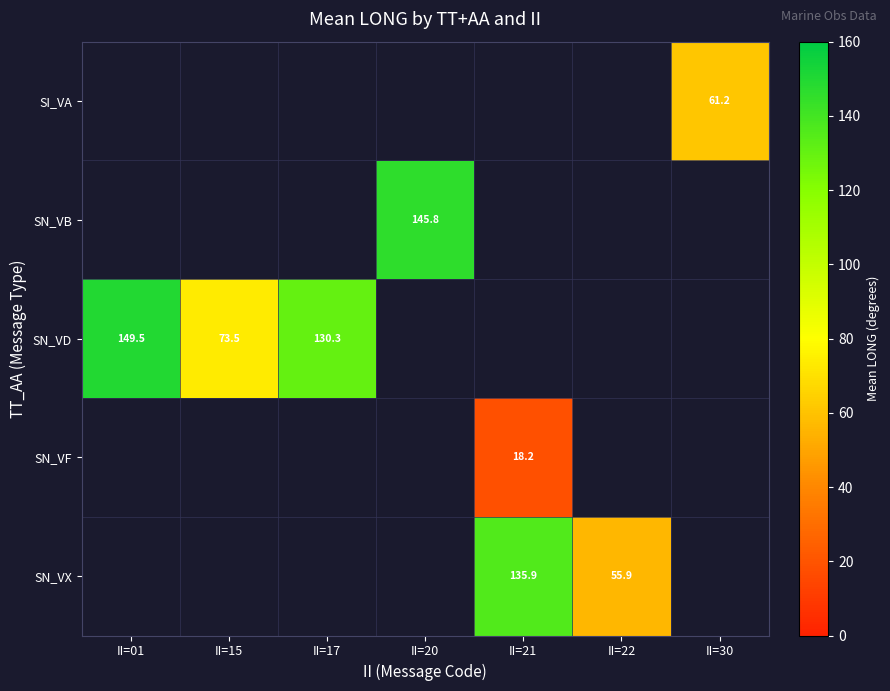

Is it true that SN_VB equals 68.4 at II=20?

False